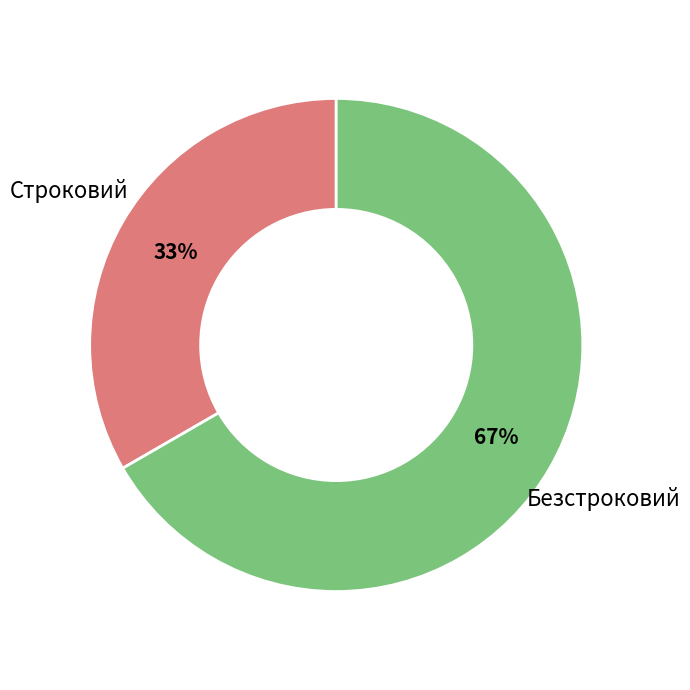

To the nearest percent, what is the average slice percentage?

50%